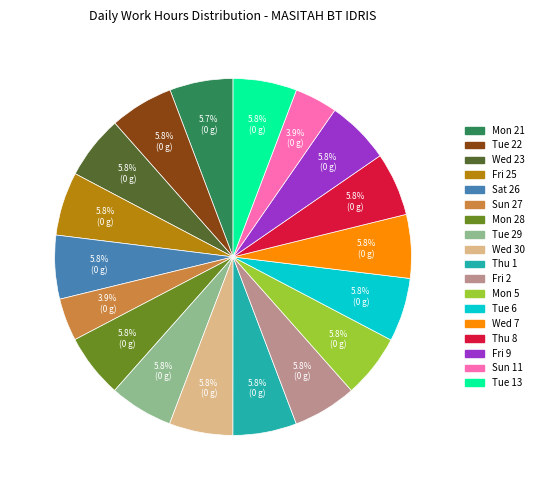

Is there a majority slice in this chart?

No